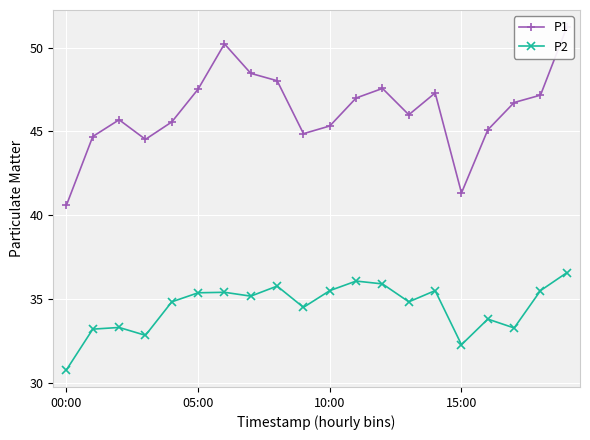

True or false: P2 and P1 cross at least once.

False